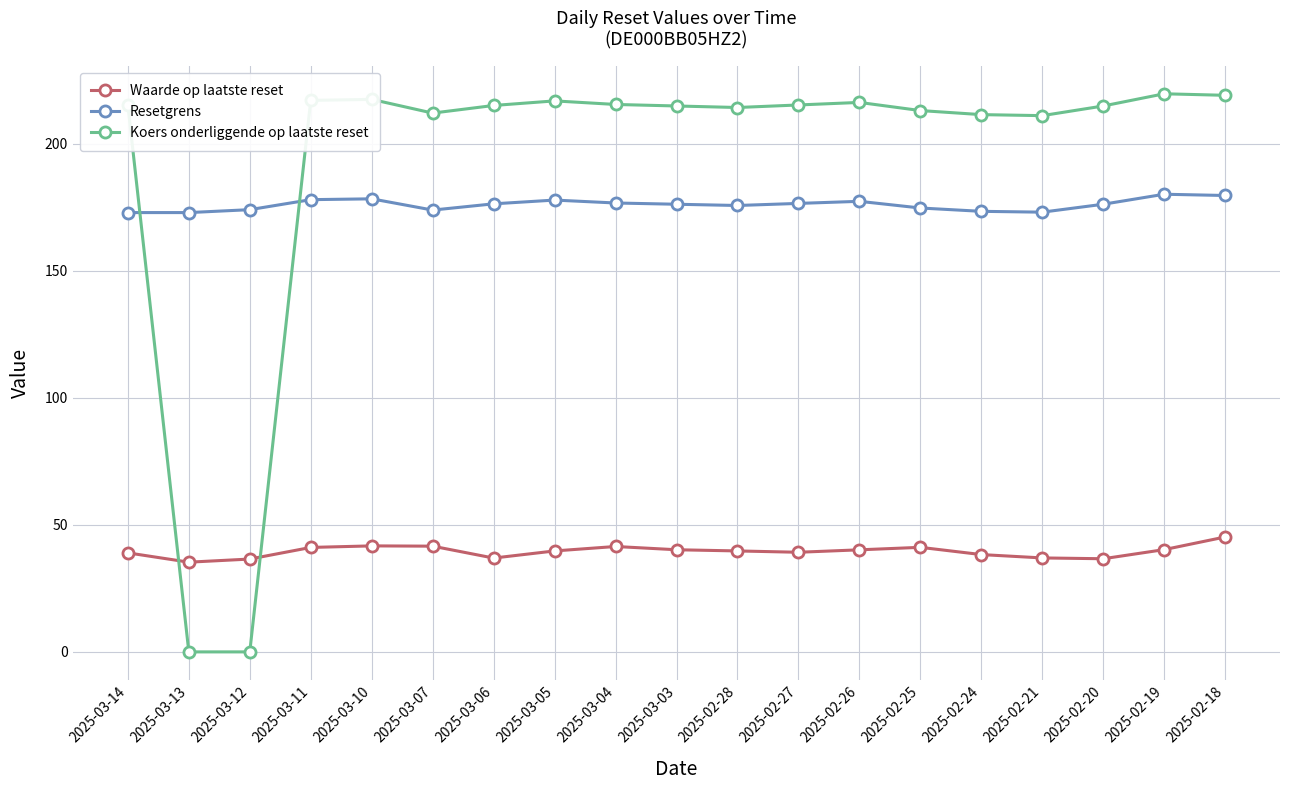

What position from the right is 2025-02-28?

9